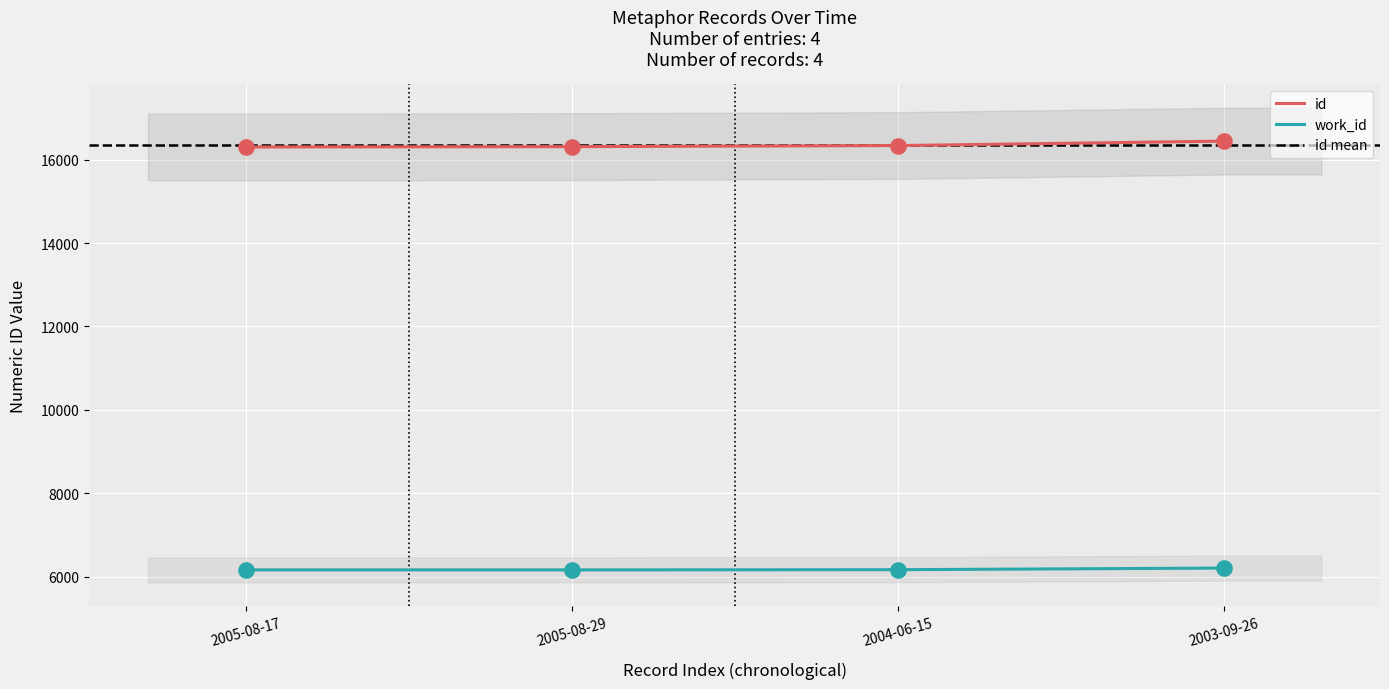

What are all the series names shown in the legend?

id, work_id